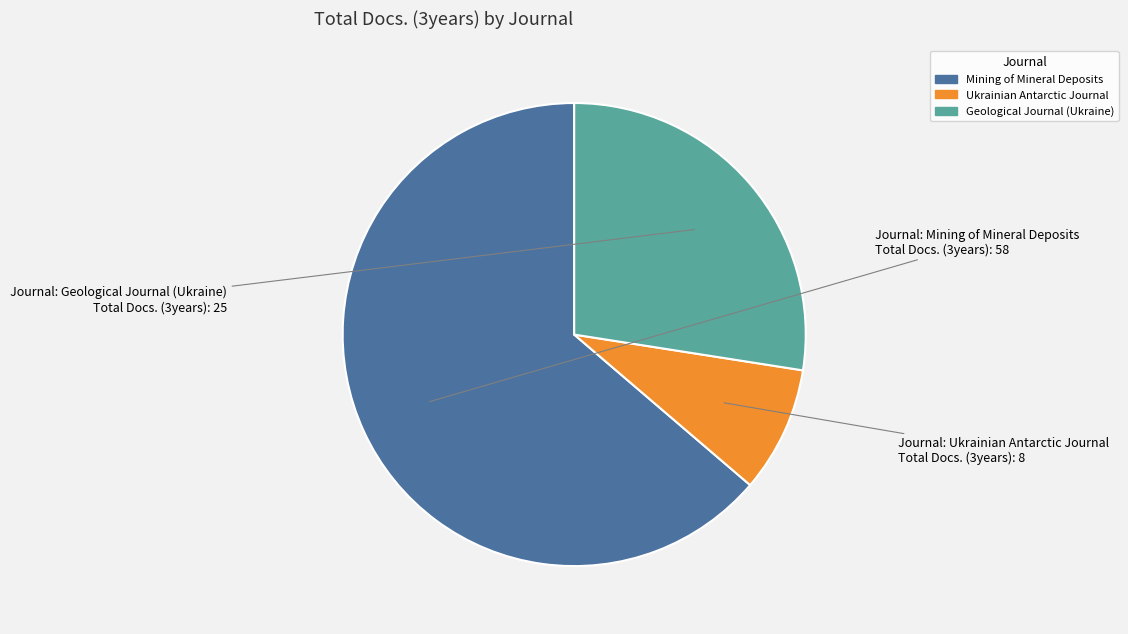

Which slice is the largest?

Mining of Mineral Deposits